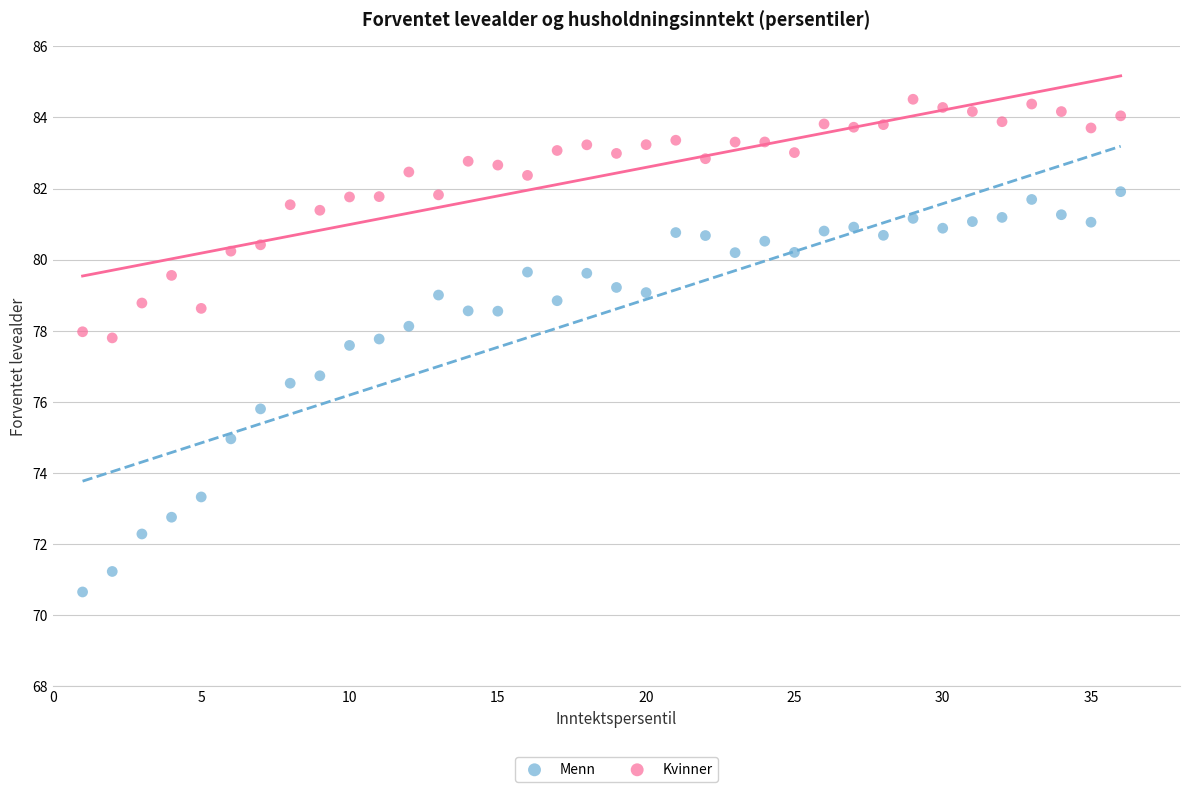

Which series reaches the maximum Y coordinate?

Kvinner